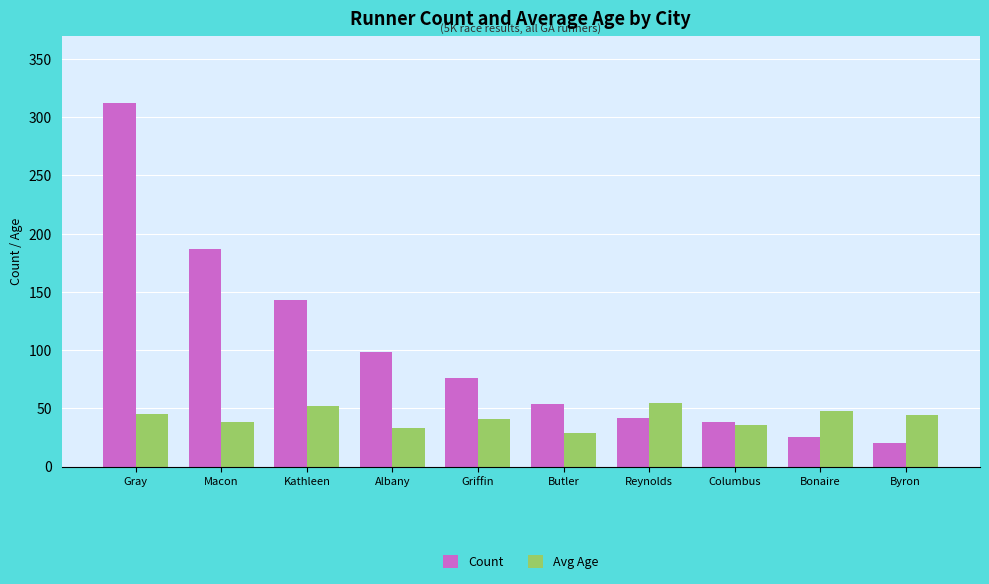

What is the lowest value of the Avg Age series?

29